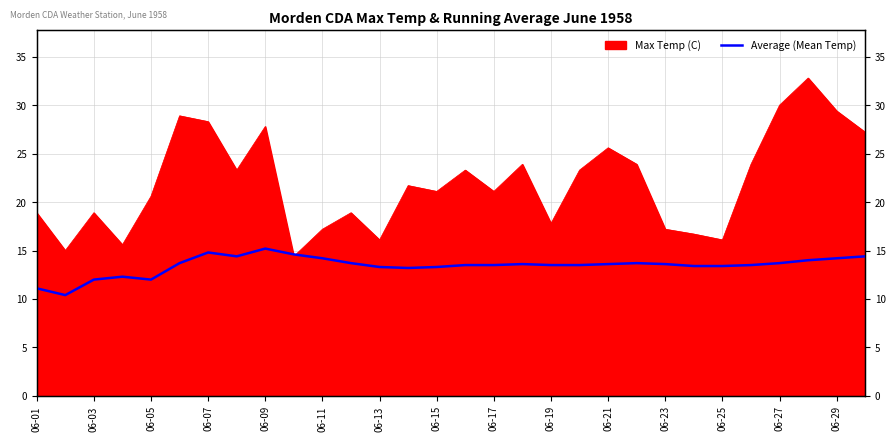

True or false: the data shows 13.7 at 06-27.

True